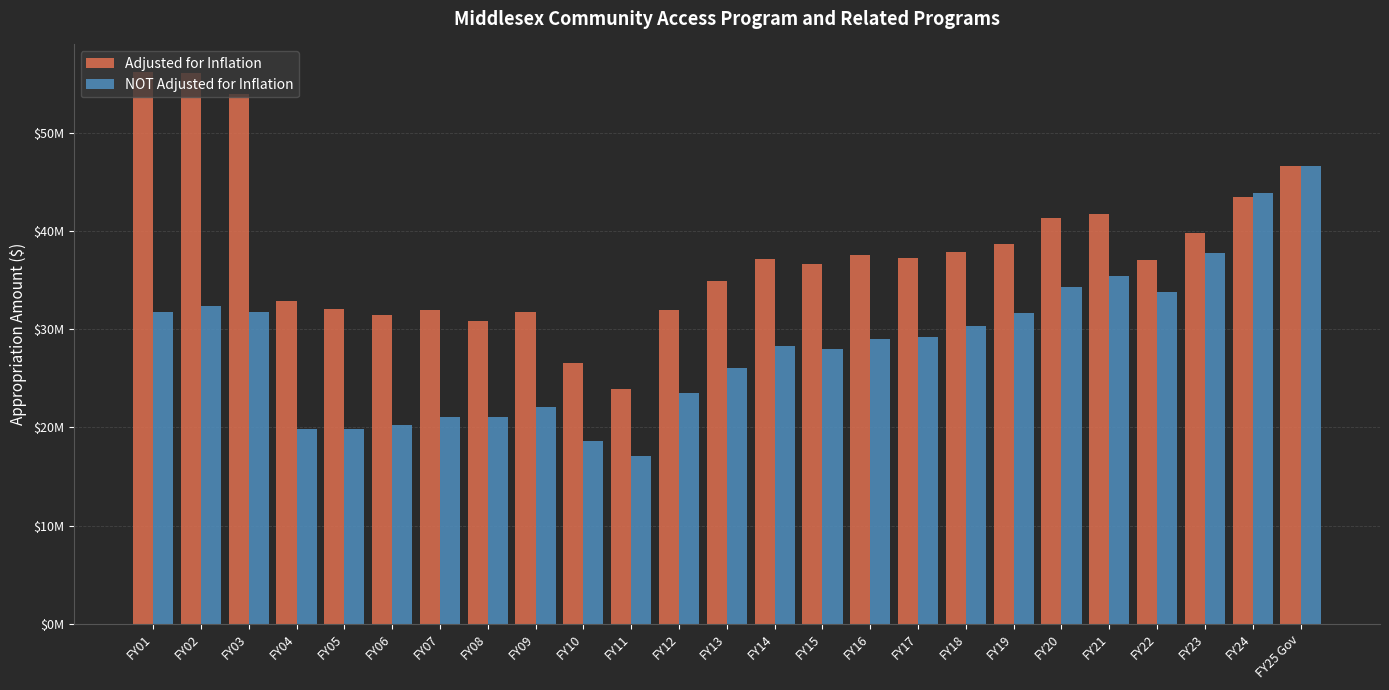

What is the approximate value of Adjusted for Inflation at FY12, to the nearest 50?

31926100